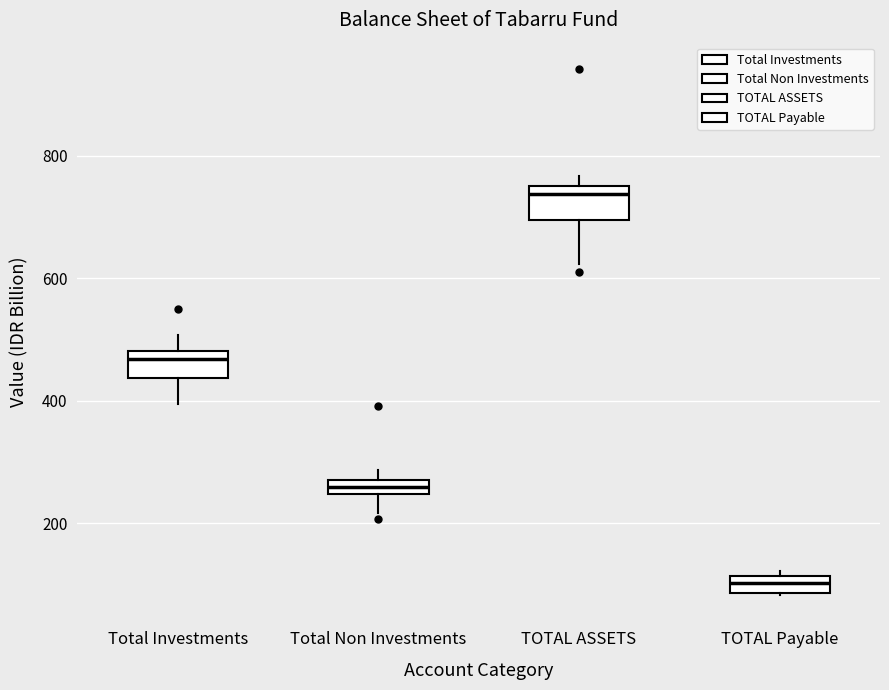

Which box's median line is the highest?

TOTAL ASSETS